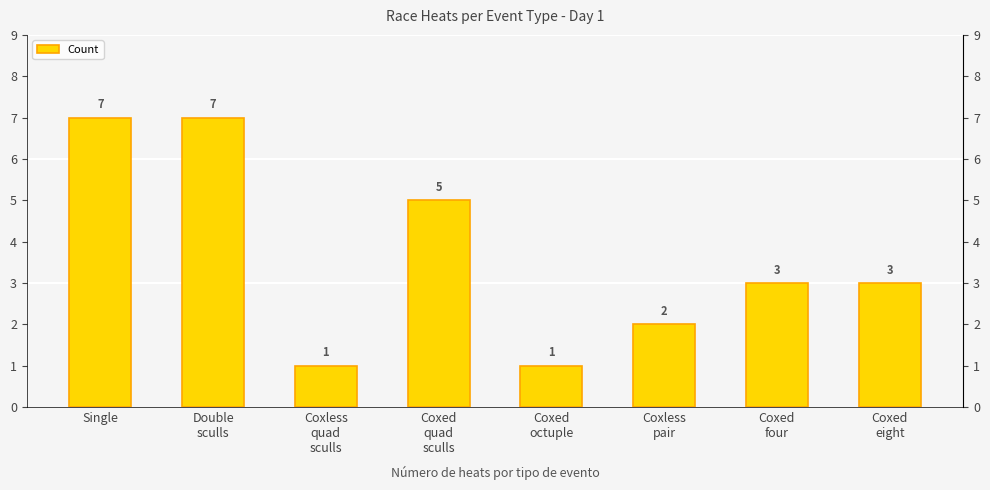

Is it true that the value at Single is 7?

True